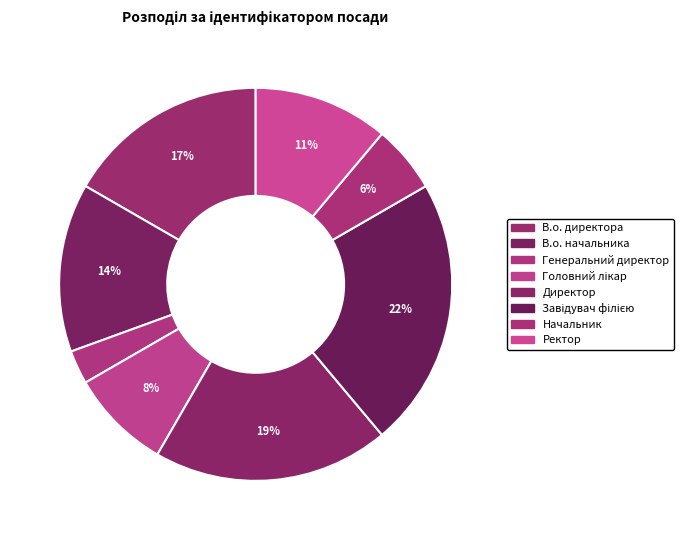

To the nearest percent, what is the combined percentage of В.о. директора and Генеральний директор?

19%